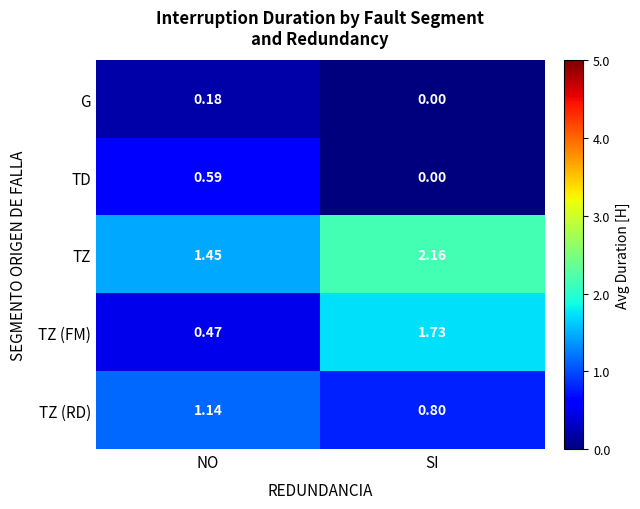

At which label is TD closest to 0?

SI